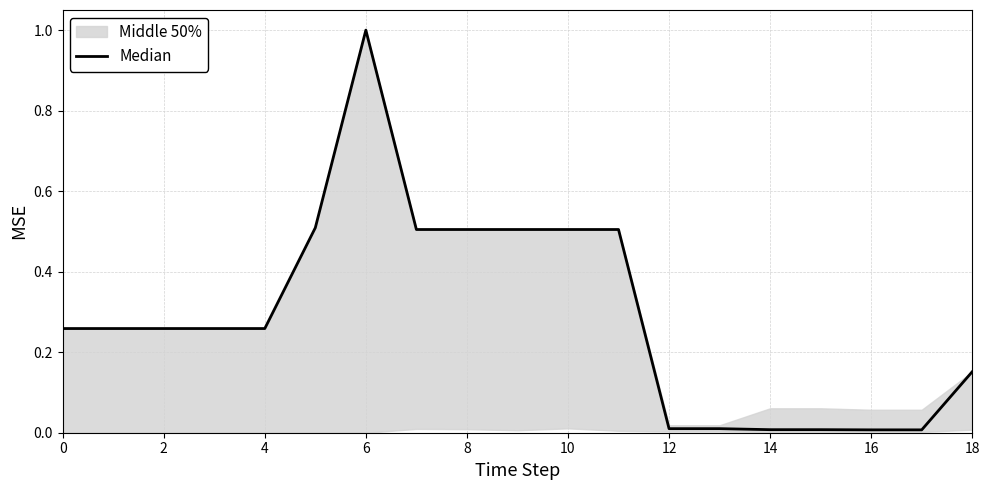

Which has a higher value, 12 or 15?

12